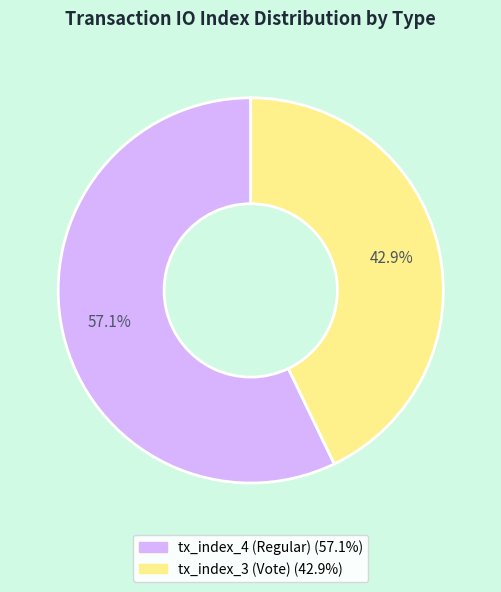

To the nearest percent, what portion does tx_index_4 (Regular) represent?

57%